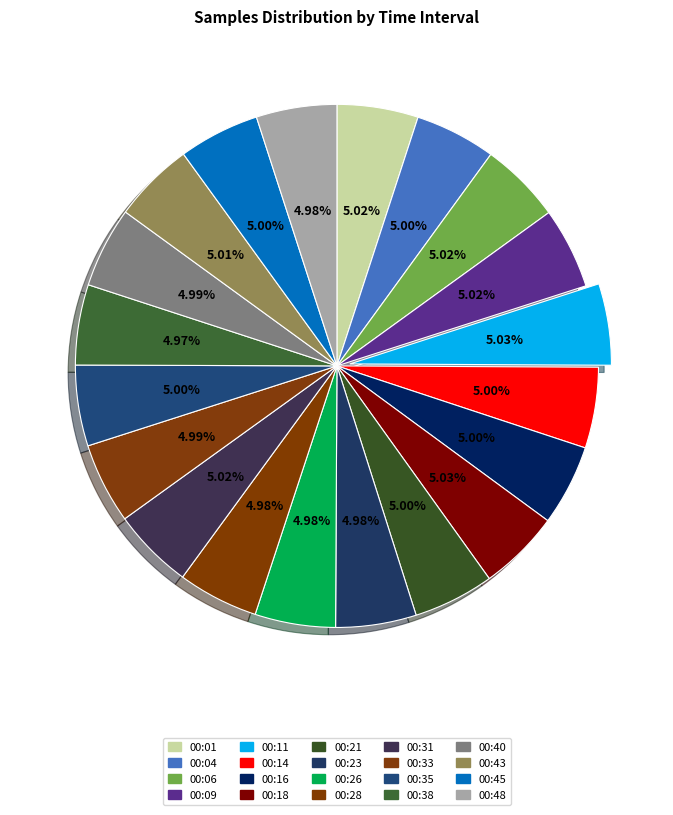

How many slices are in this pie chart?

20